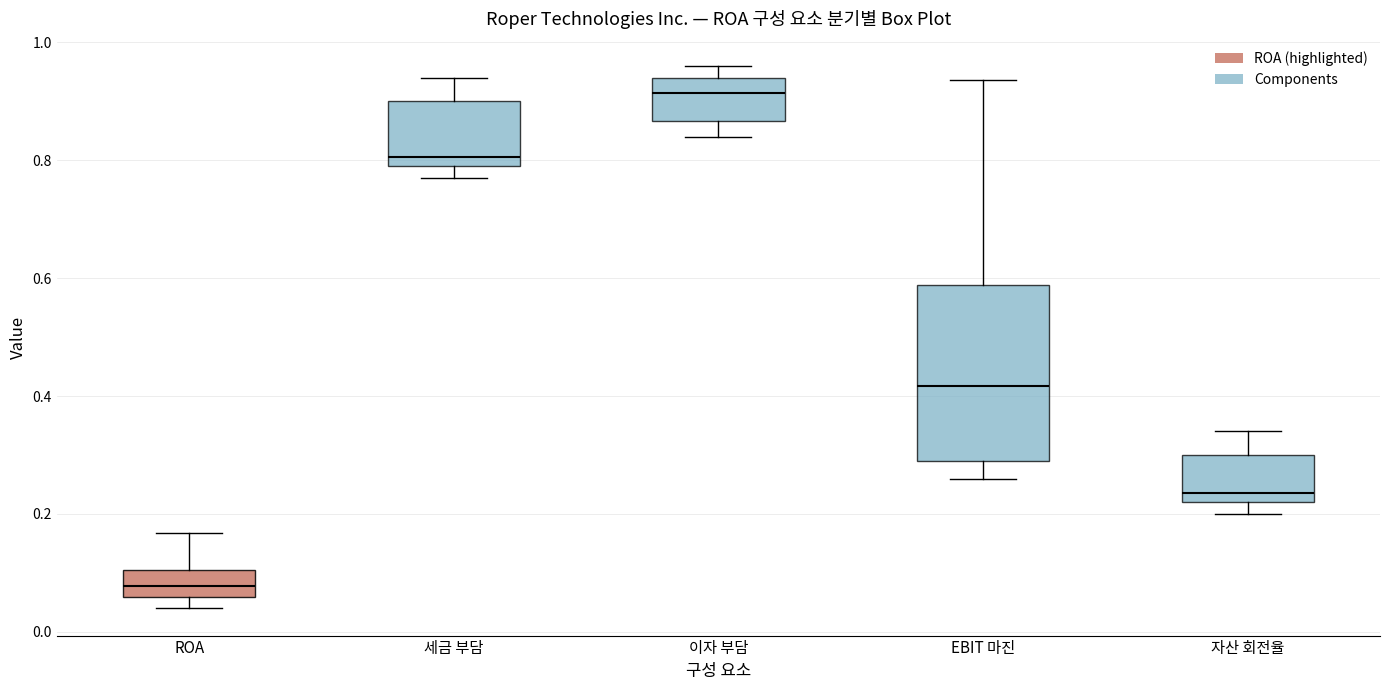

Reading left to right, read every box against the y-axis: the position of its median line, the range the box covers, and the ends of its whiskers. The values are not printed on the chart, so give them approximately, as read against the axis.

ROA: median 0.08, box 0.06 to 0.10, whiskers 0.04 to 0.16
세금 부담: median 0.80 (just above the box's lower edge), box 0.80 to 0.90, whiskers 0.78 to 0.94
이자 부담: median 0.92, box 0.86 to 0.94, whiskers 0.84 to 0.96
EBIT 마진: median 0.42, box 0.28 to 0.58, whiskers 0.26 to 0.94
자산 회전율: median 0.24, box 0.22 to 0.30, whiskers 0.20 to 0.34